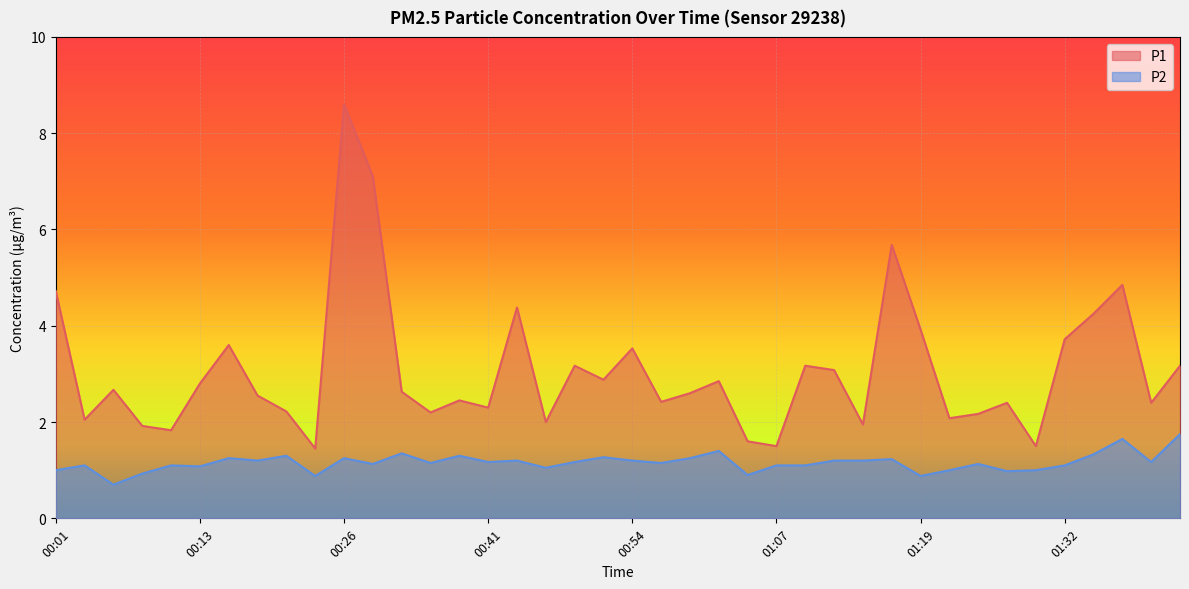

True or false: P2 and P1 cross at least once.

False